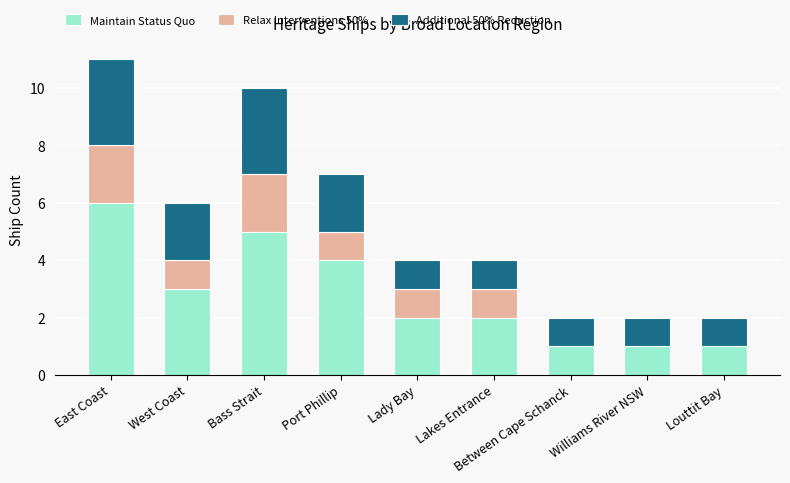

What is the total value across all series at East Coast?

11